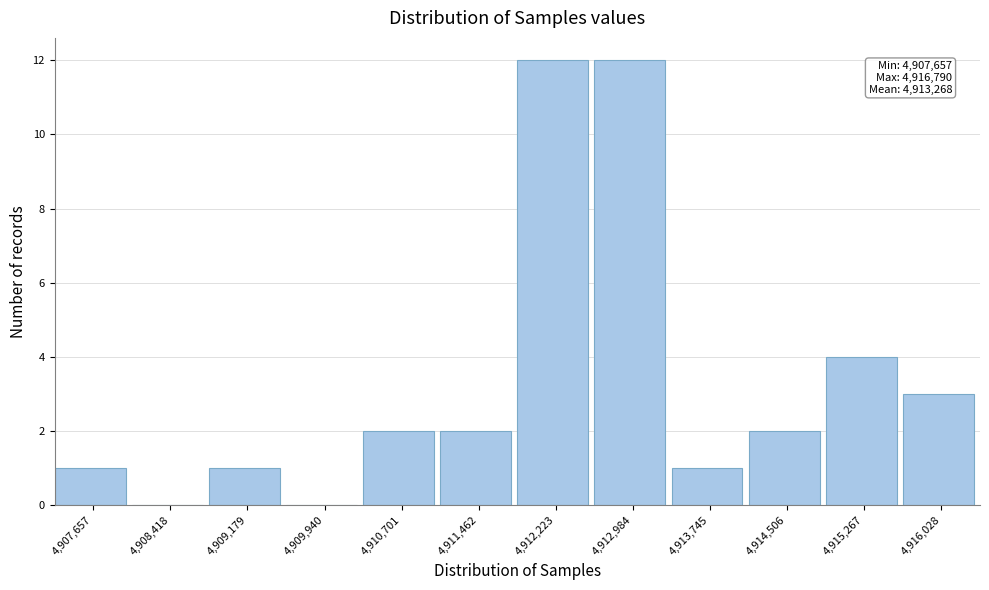

Reading left to right, transcribe all the data shown in this chart.

4,907,657=1	4,908,418=0	4,909,179=1	4,909,940=0	4,910,701=2	4,911,462=2	4,912,223=12	4,912,984=12	4,913,745=1	4,914,506=2	4,915,267=4	4,916,028=3